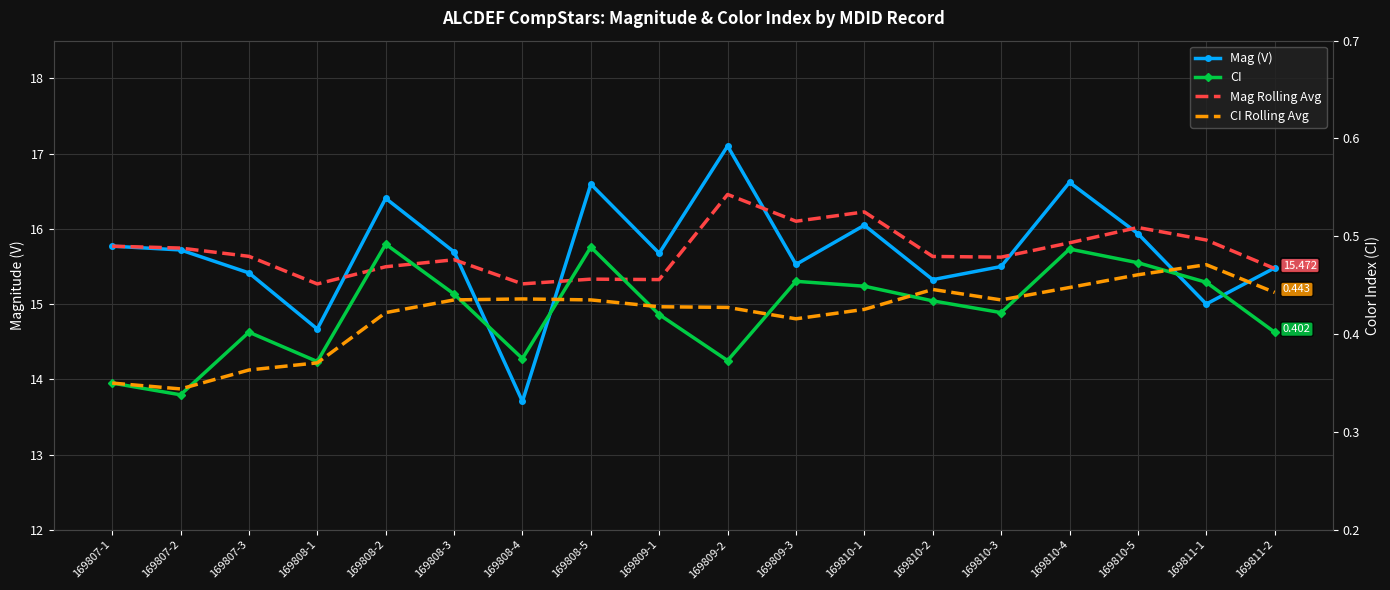

Which category has the lowest value across all series?

169807-2